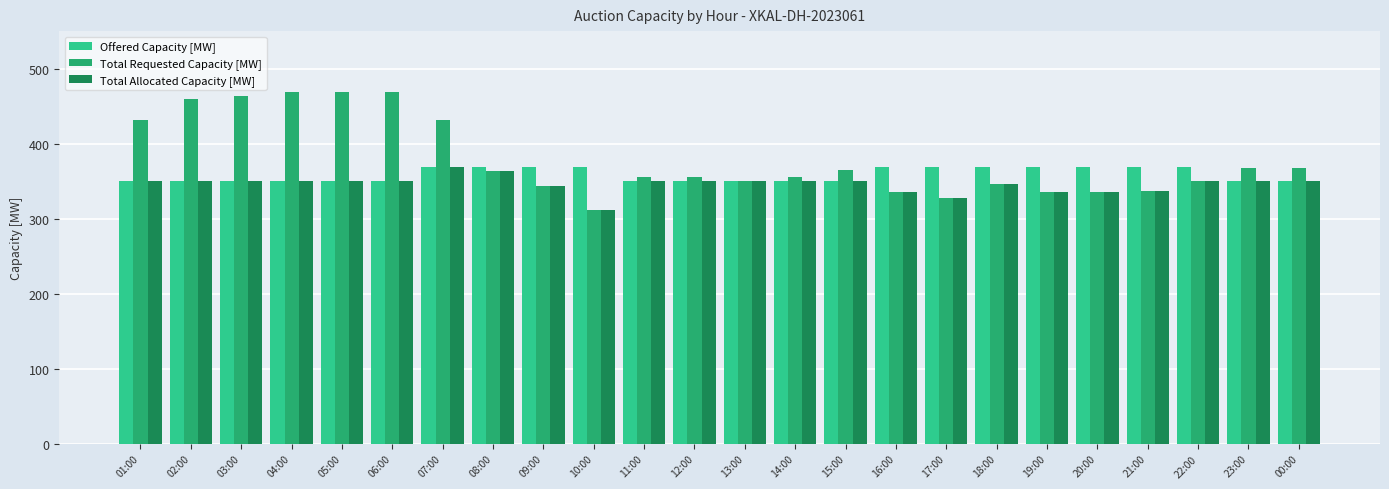

Is it true that Offered Capacity [MW] equals 81 at 01:00?

False